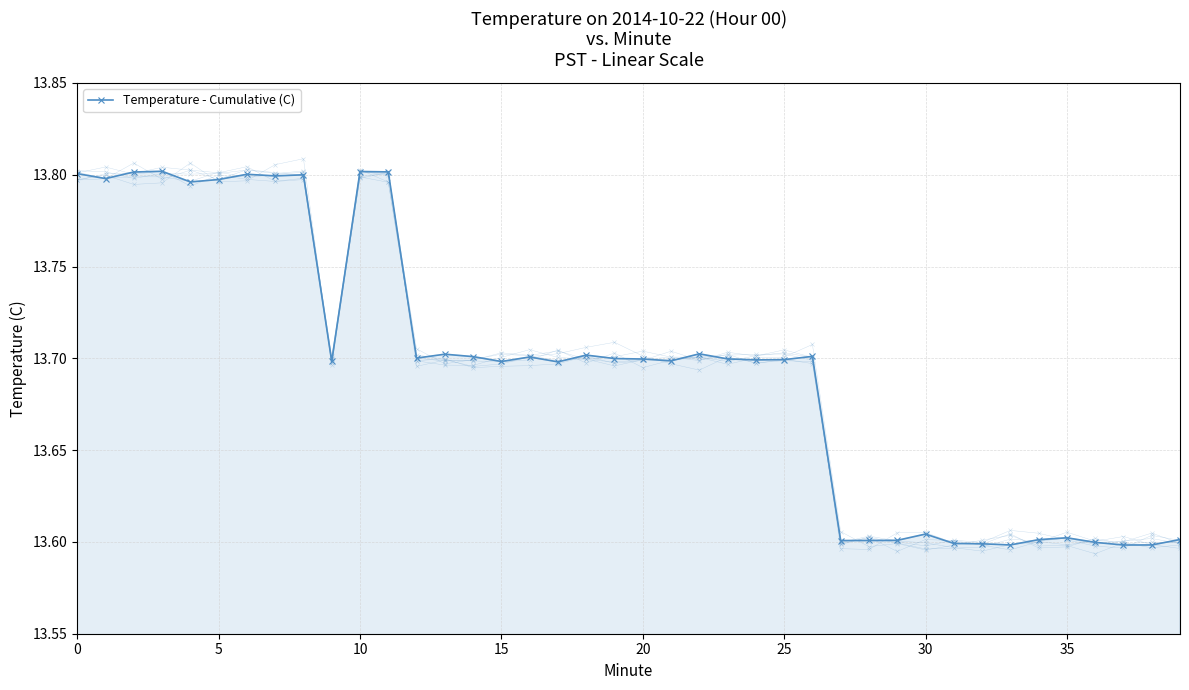

What is the approximate value at 18?

13.7